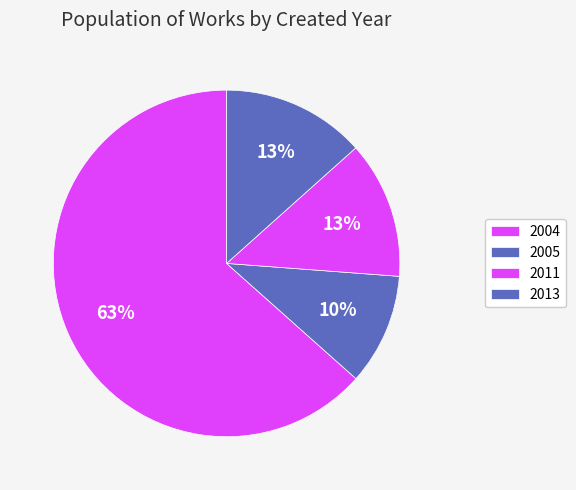

Count the number of slices in the pie.

4